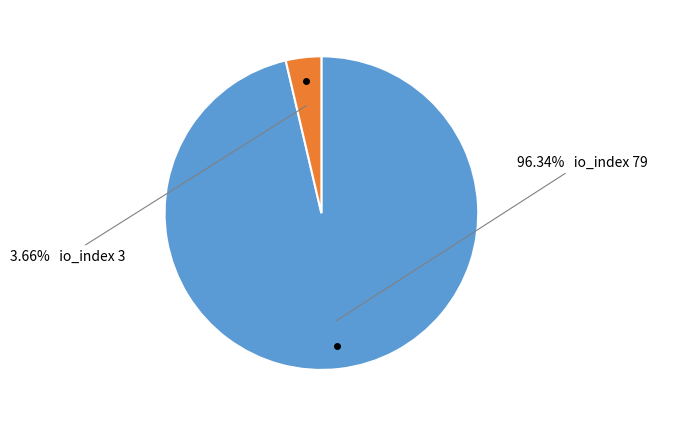

Is there any slice that represents more than half of the pie?

Yes